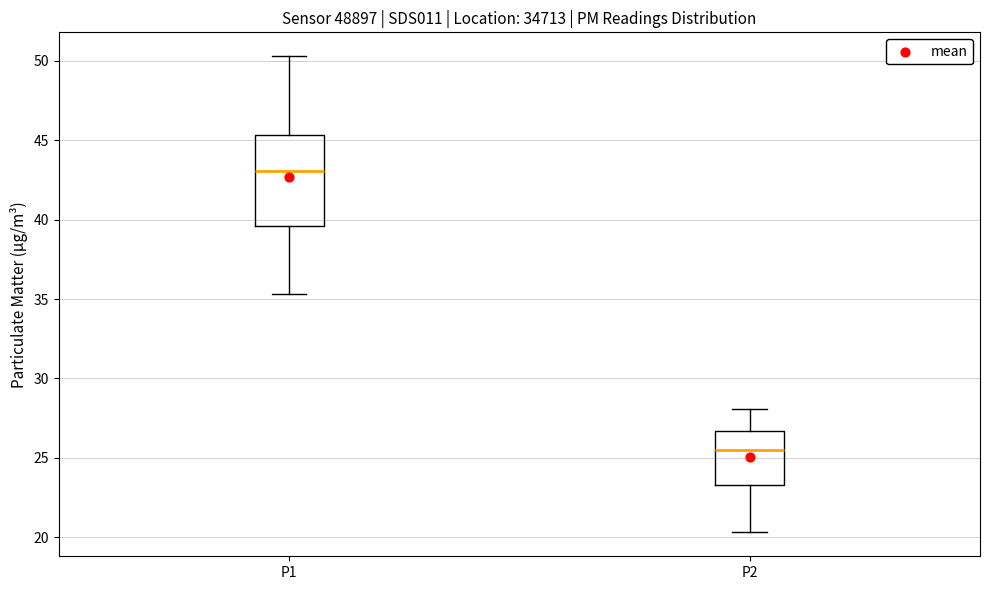

Reading left to right, read every box against the y-axis: the position of its median line, the range the box covers, and the ends of its whiskers. The values are not printed on the chart, so give them approximately, as read against the axis.

P1: median 43.0, box 39.5 to 45.5, whiskers 35.5 to 50.5
P2: median 25.5, box 23.5 to 26.5, whiskers 20.5 to 28.0